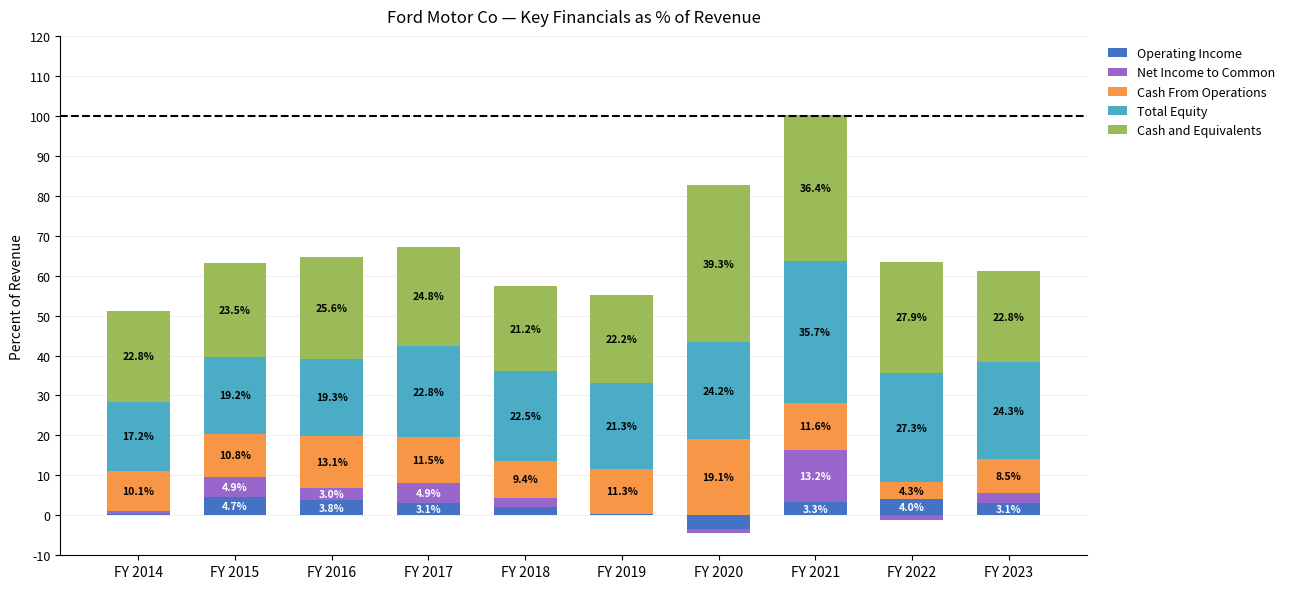

What is the value of the Operating Income bar at the 6th from the left?

0.4